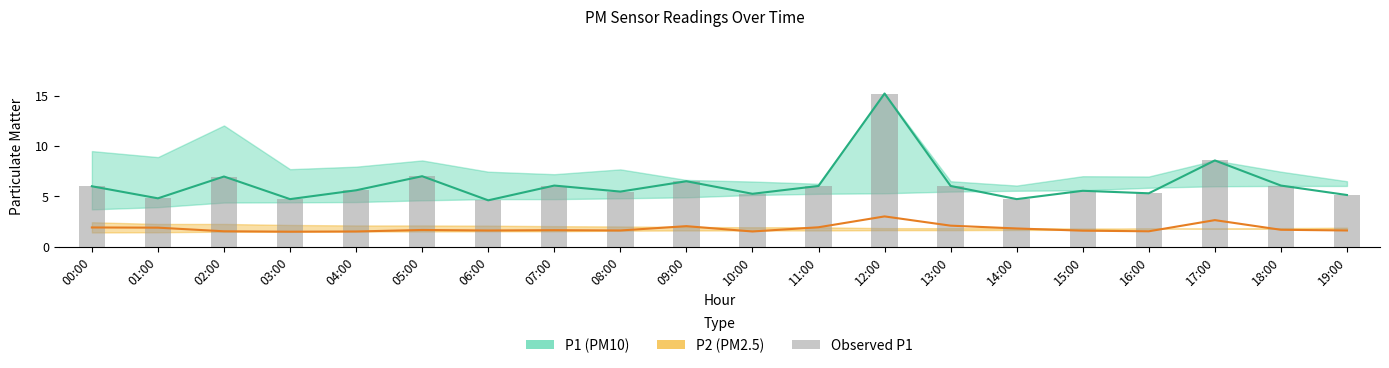

How many data points does each series have?

20